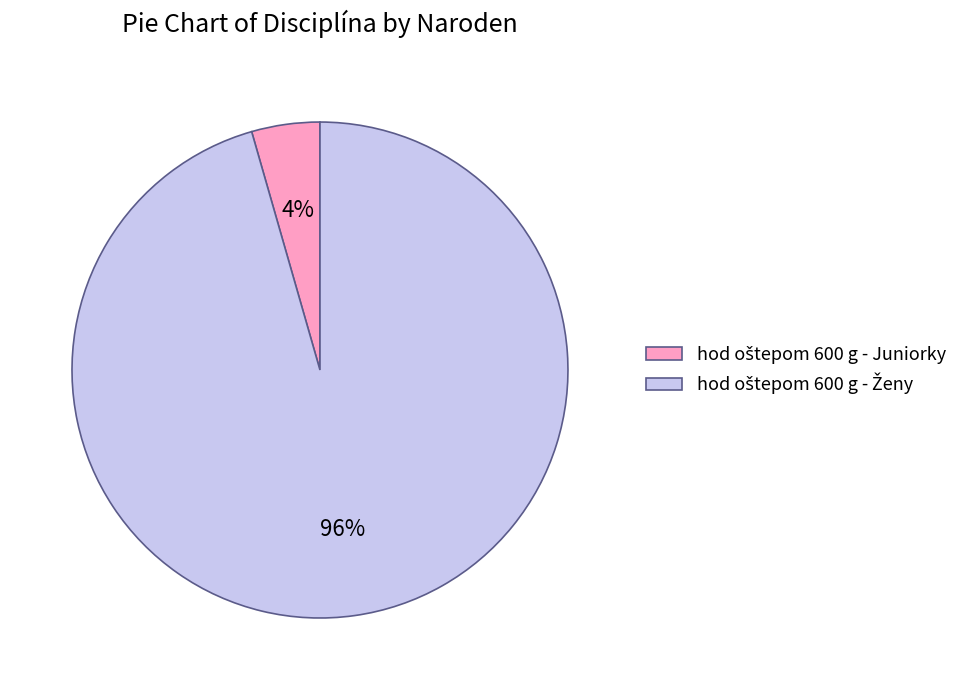

To the nearest percent, what is the average slice percentage?

50%